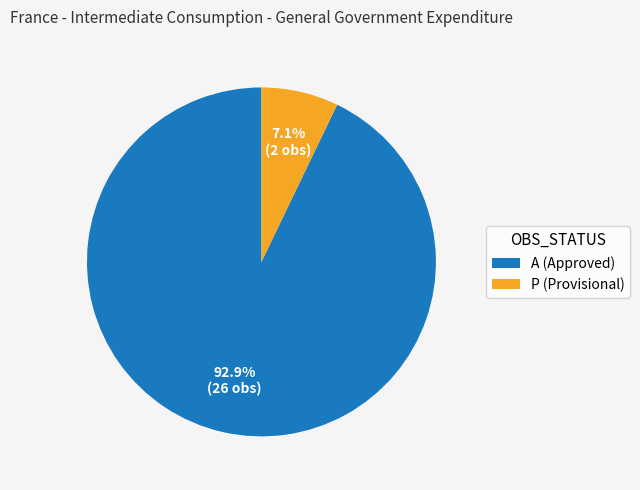

Is the sum of A (Approved) and P (Provisional) greater than half?

Yes